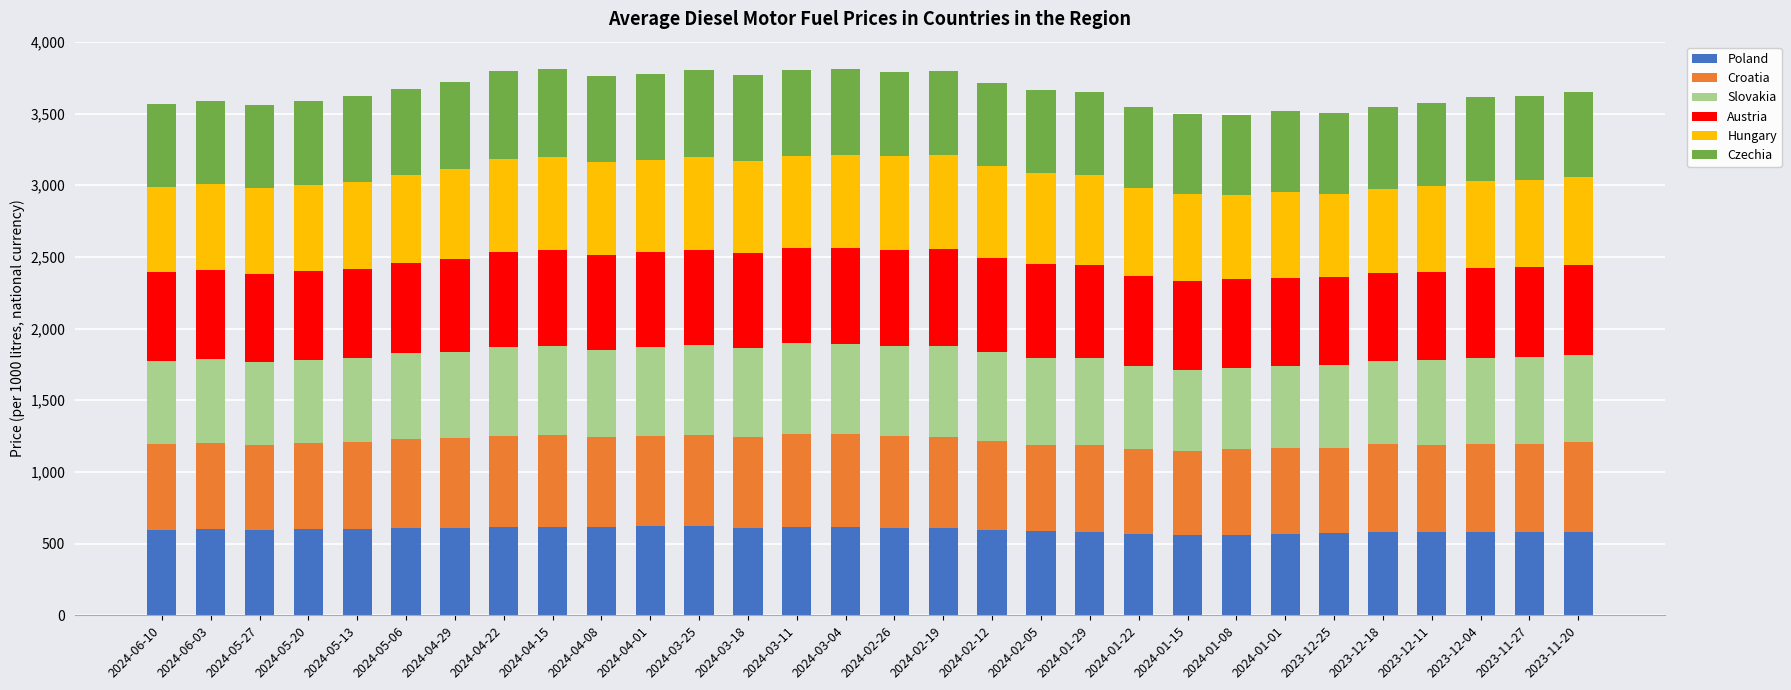

What is the maximum value for Poland?

621